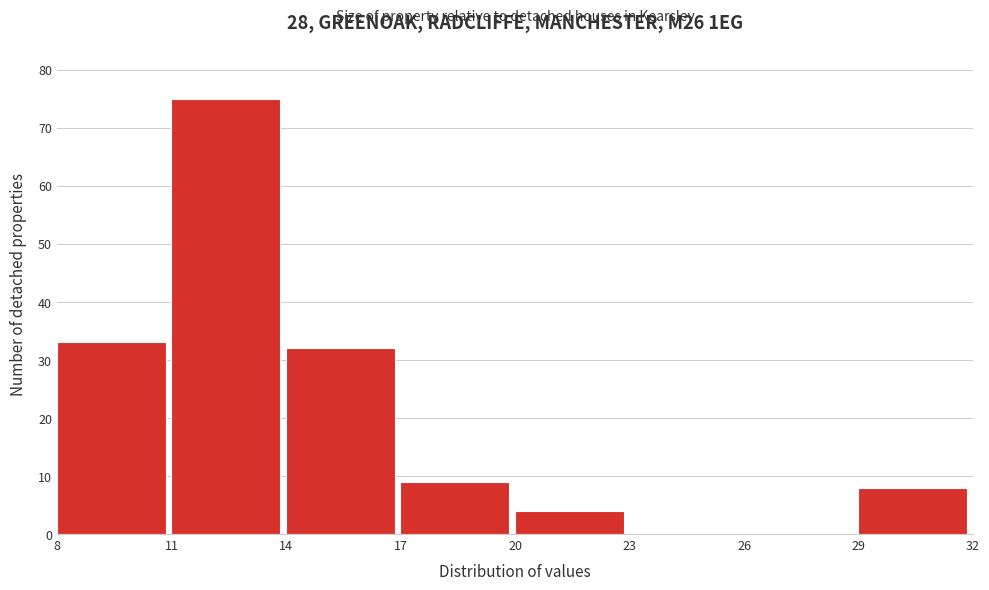

How tall is the bar that spans 29 to 32 on the x-axis? The values are not printed on the chart, so give them approximately, as read against the axis.

8